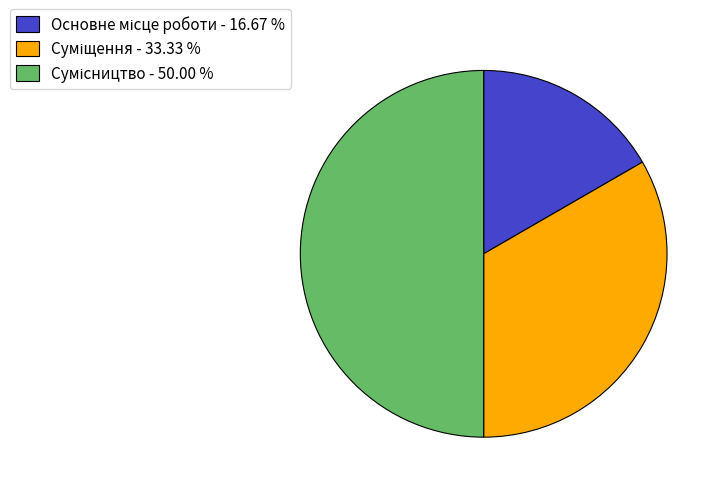

True or false: Основне місце роботи accounts for 17% of the total.

True